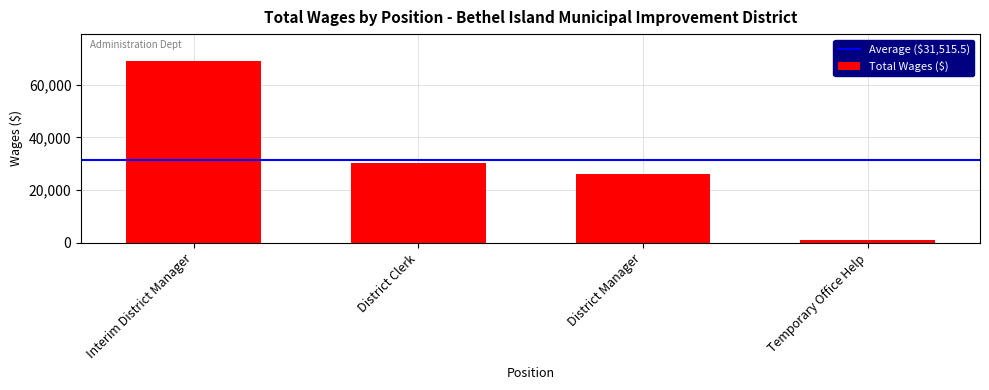

Reading left to right, transcribe all the data shown in this chart.

68840	30212	25982	1028